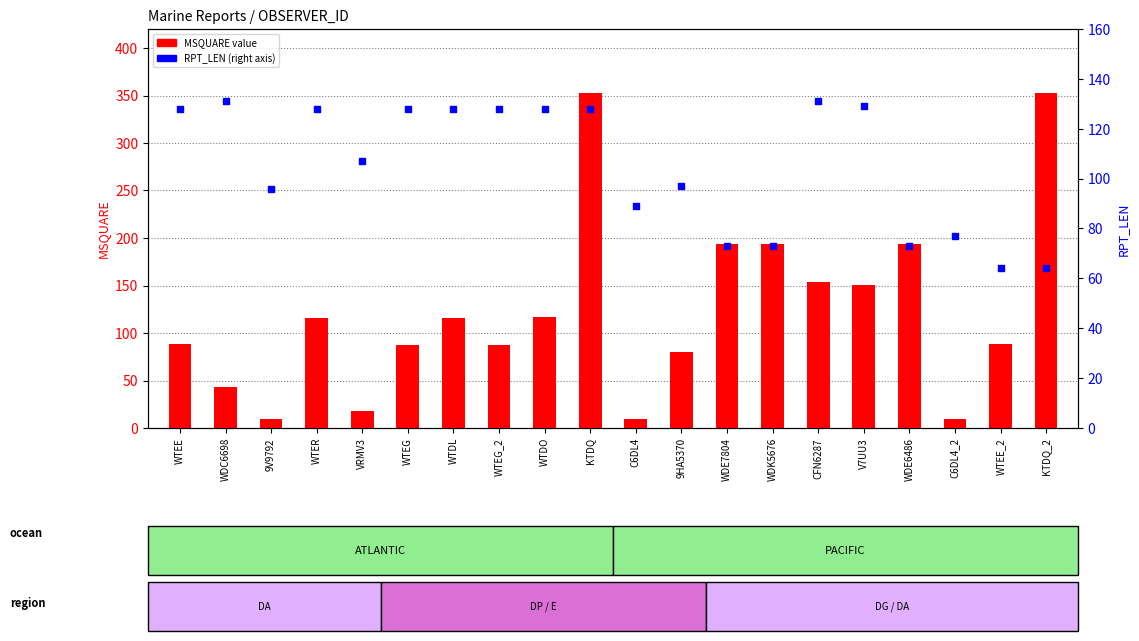

What are all the series names shown in the legend?

MSQUARE, RPT_LEN